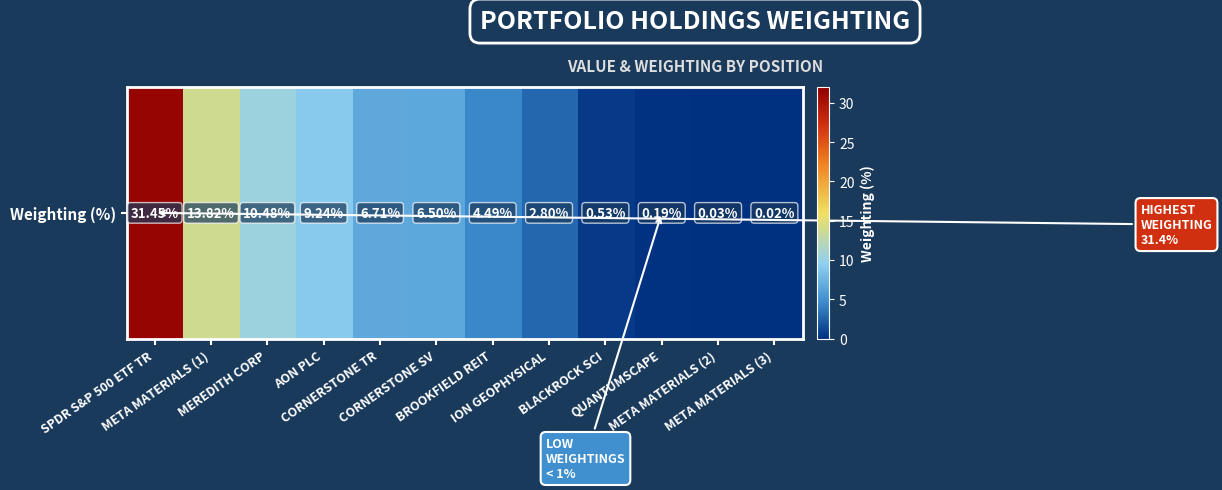

Is it true that the value at BROOKFIELD REIT is 2.1?

False